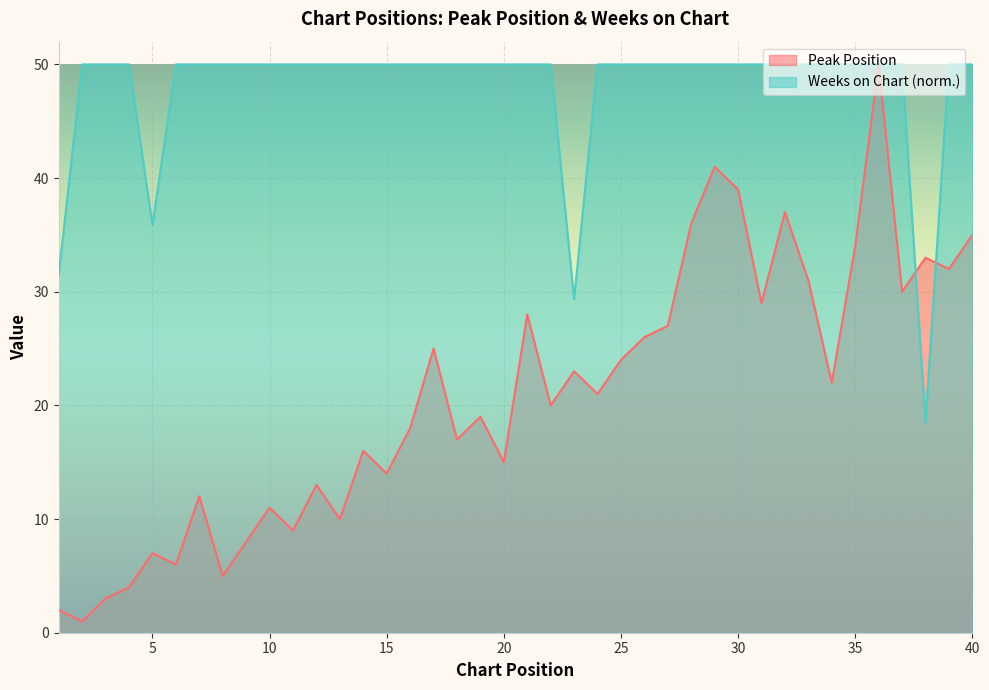

True or false: Weeks on Chart has a value of 30.2 at 25.

False